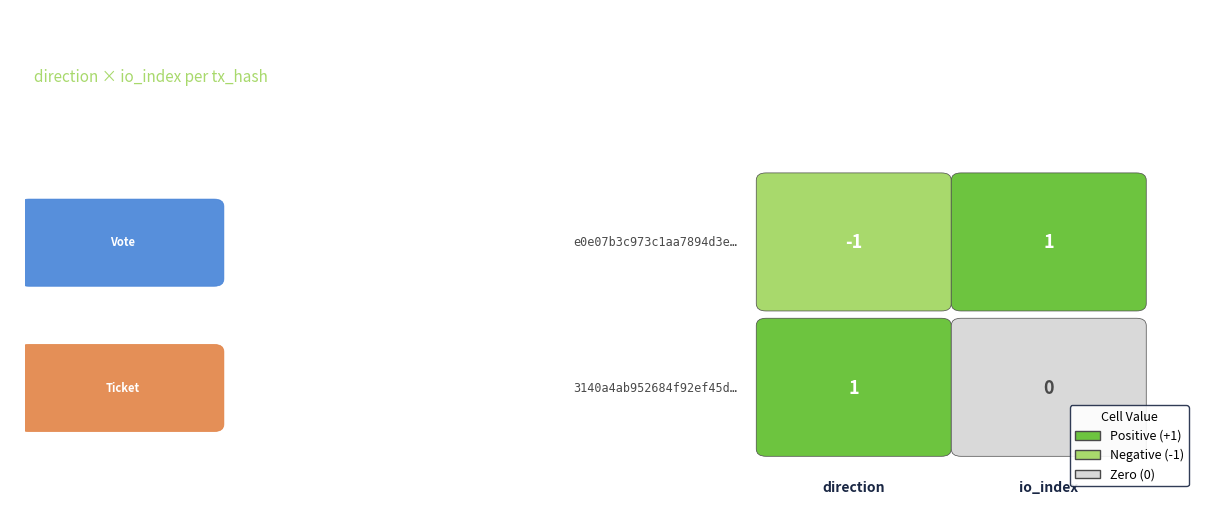

How many values in the 3140a4ab952684f92ef45d60f154b3263e02673 series are below 1?

1